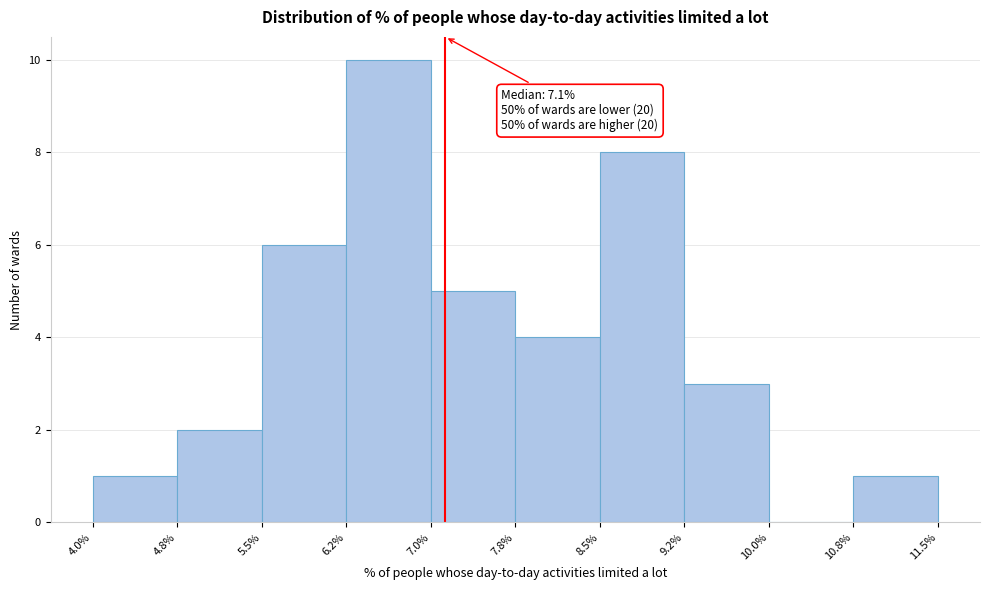

Over which range of the x-axis is the bar tallest?

6.2% to 7.0%